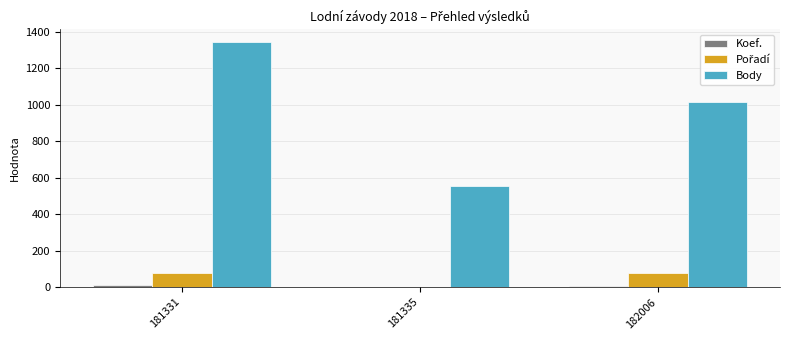

Which category has the highest value across all series?

181331